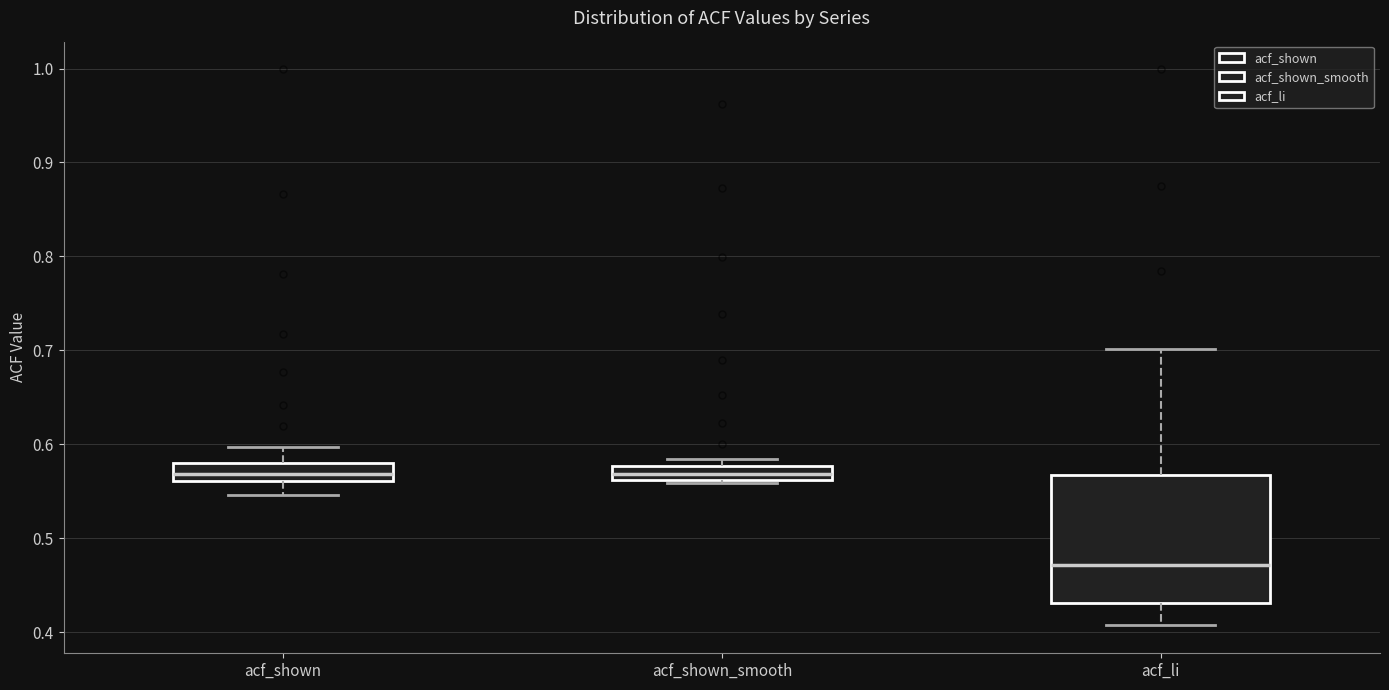

Reading left to right, read every box against the y-axis: the position of its median line, the range the box covers, and the ends of its whiskers. The values are not printed on the chart, so give them approximately, as read against the axis.

acf_shown: median 0.57, box 0.56 to 0.58, whiskers 0.55 to 0.60
acf_shown_smooth: median 0.57, box 0.56 to 0.58, whiskers 0.56 to 0.58 (just above the box's upper edge)
acf_li: median 0.47, box 0.43 to 0.57, whiskers 0.41 to 0.70